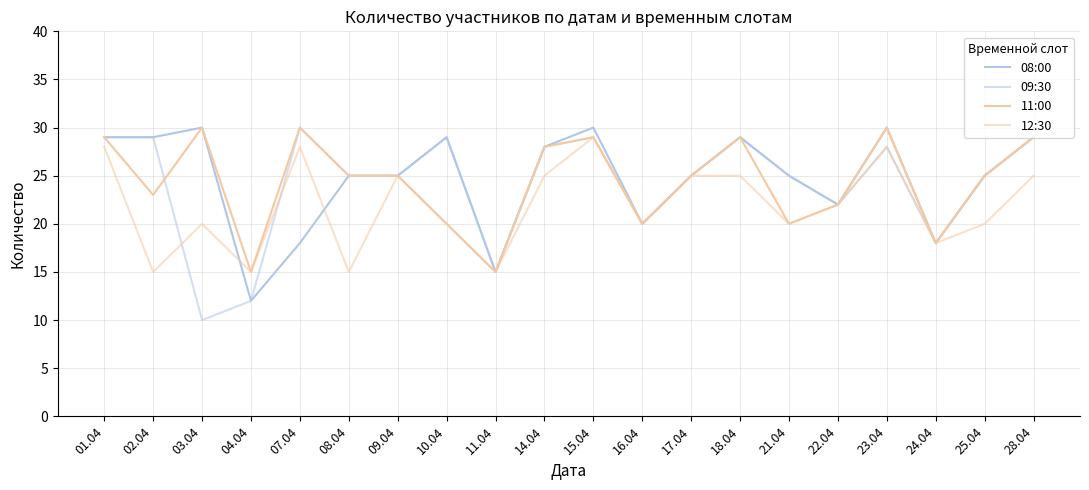

Count the number of categories in the chart.

20